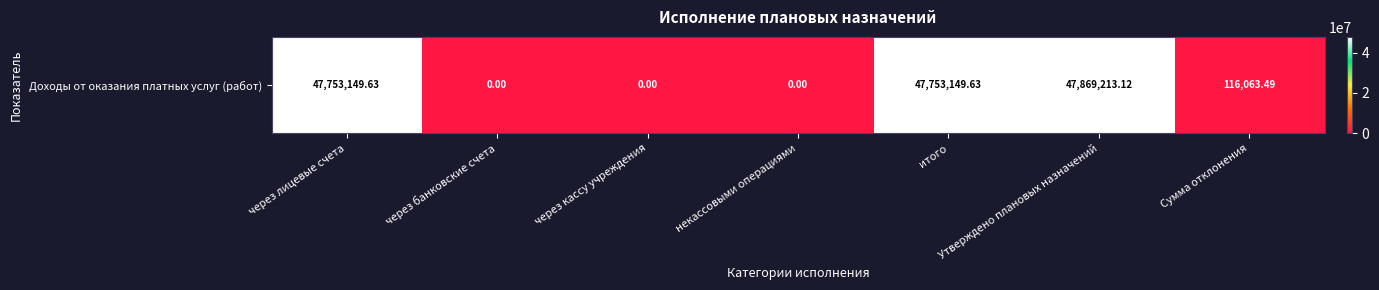

What is the difference between the values at некассовыми операциями and через лицевые счета?

47753149.6